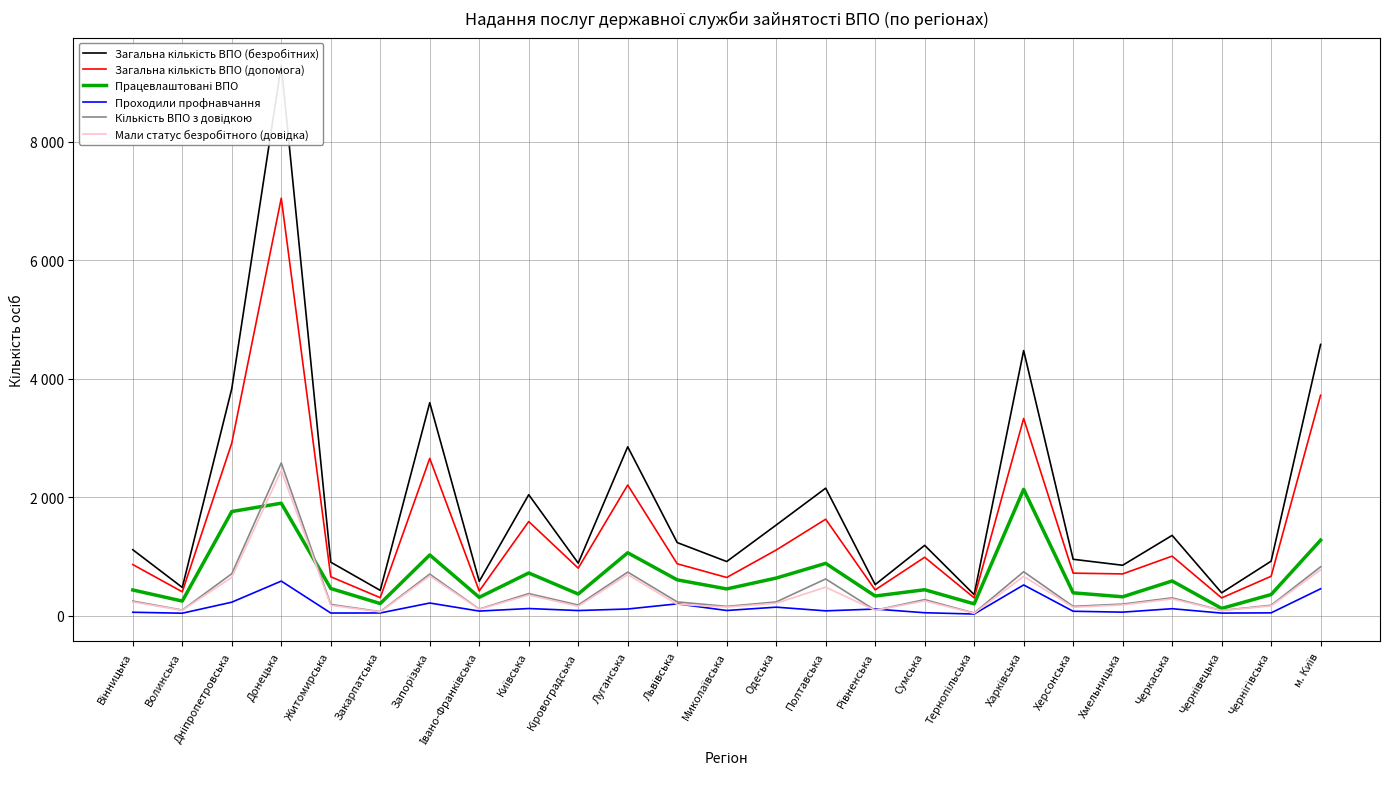

The Кількість ВПО з довідкою series shows 88 at Чернівецька. True or false?

True